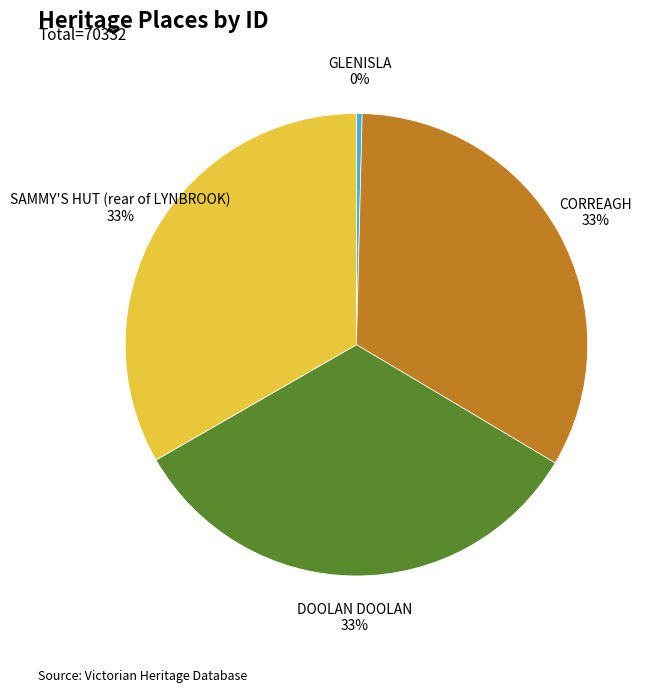

Is there any slice that represents more than half of the pie?

No